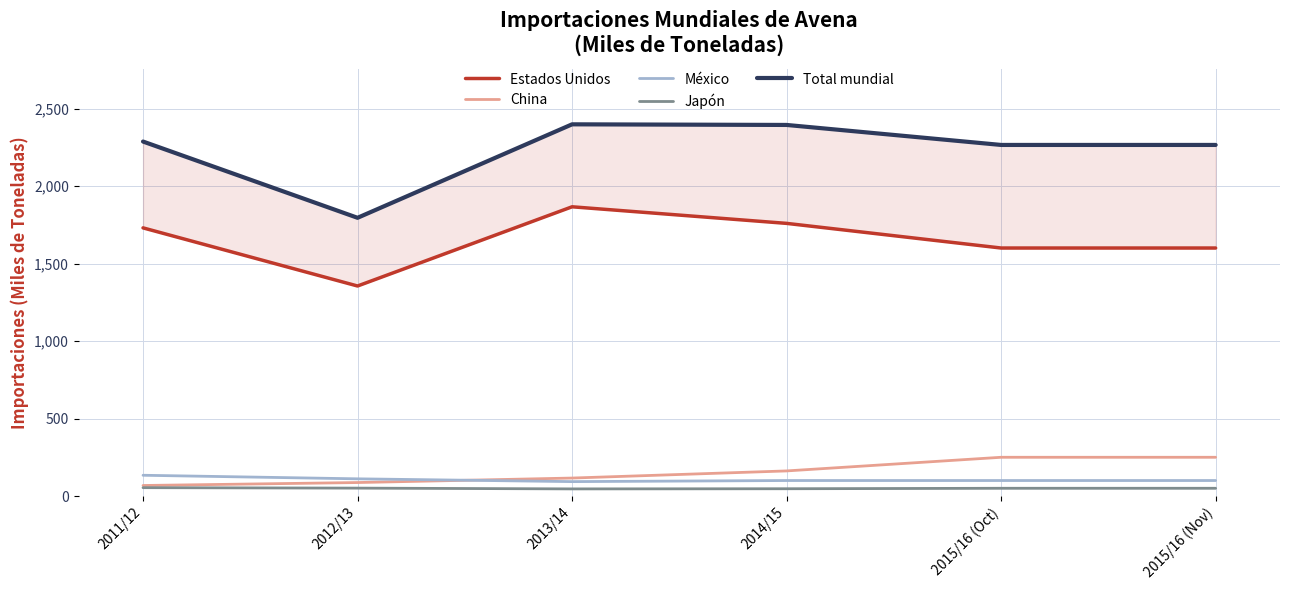

The value of China at 2012/13 is 30. True or false?

False